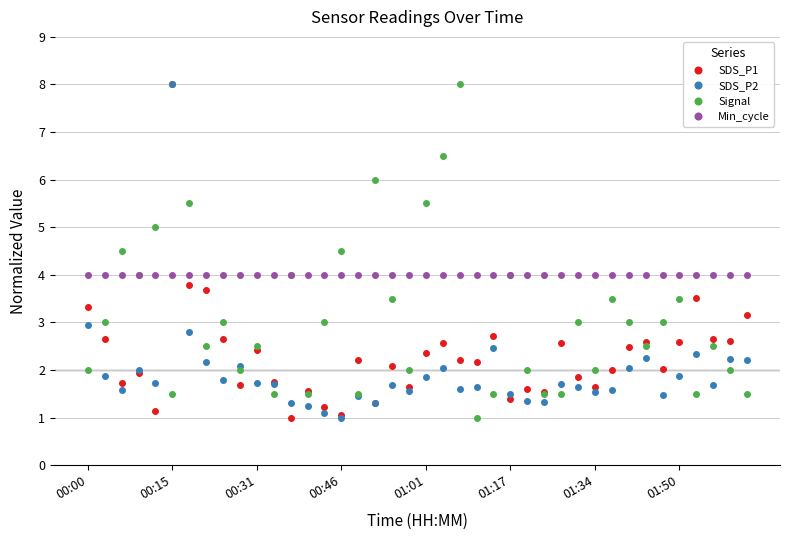

What is the highest value of the Signal series?

8.0